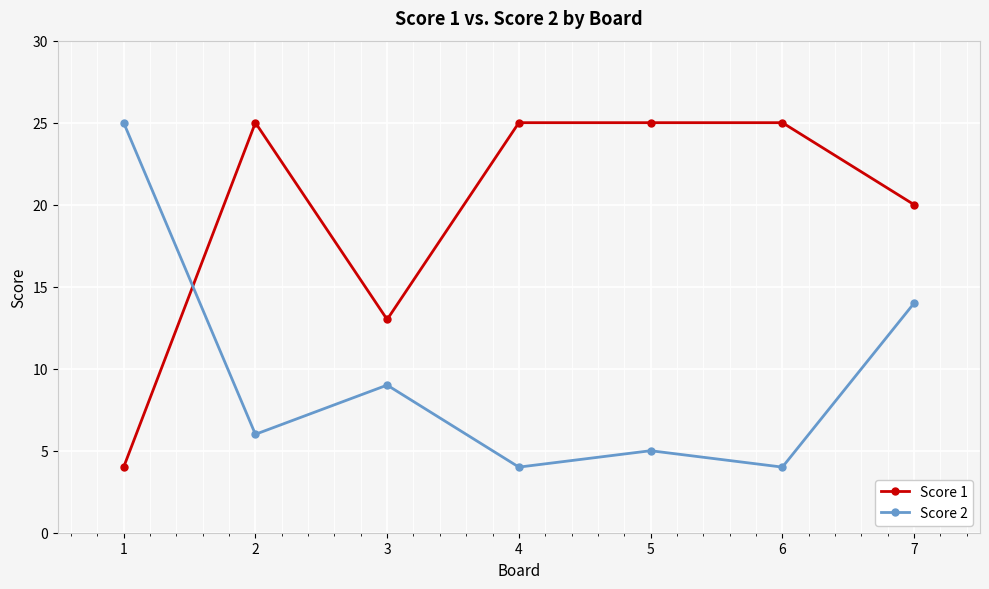

How many Score 1 values are between 13 and 25?

6